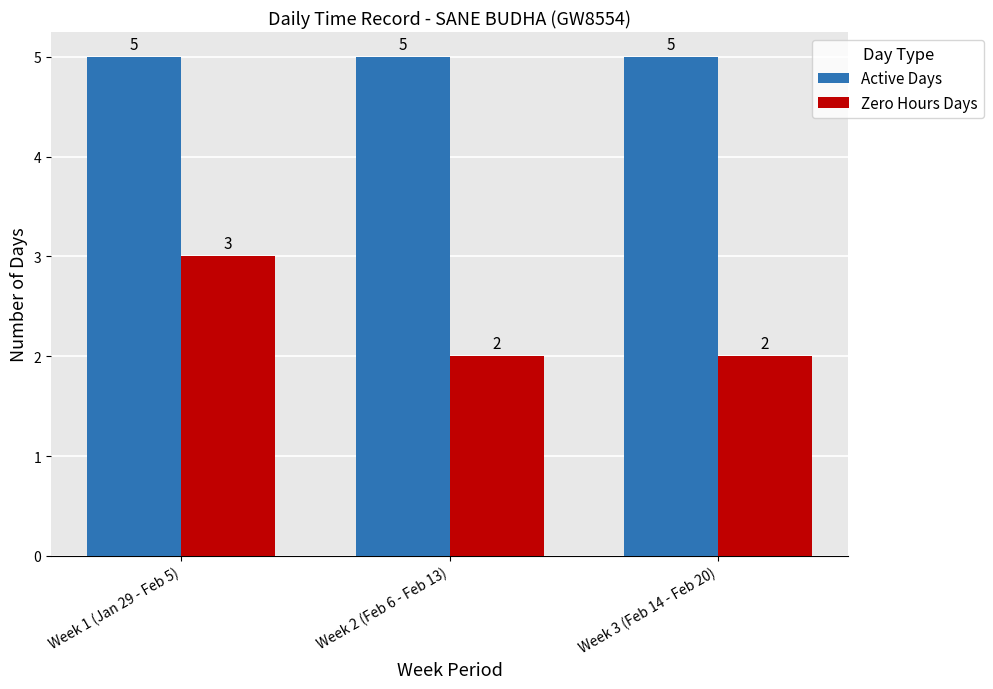

Rank the series by their maximum value, from lowest to highest.

Zero Hours Days, Active Days